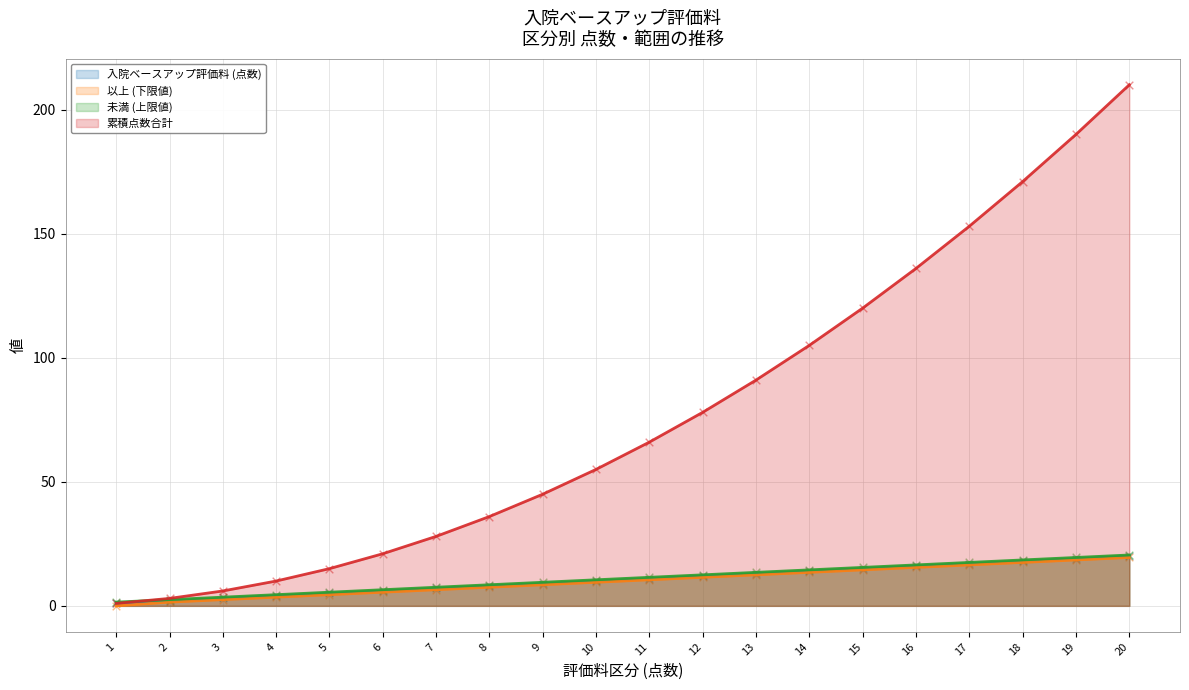

At which category is the sum across all series the highest?

20